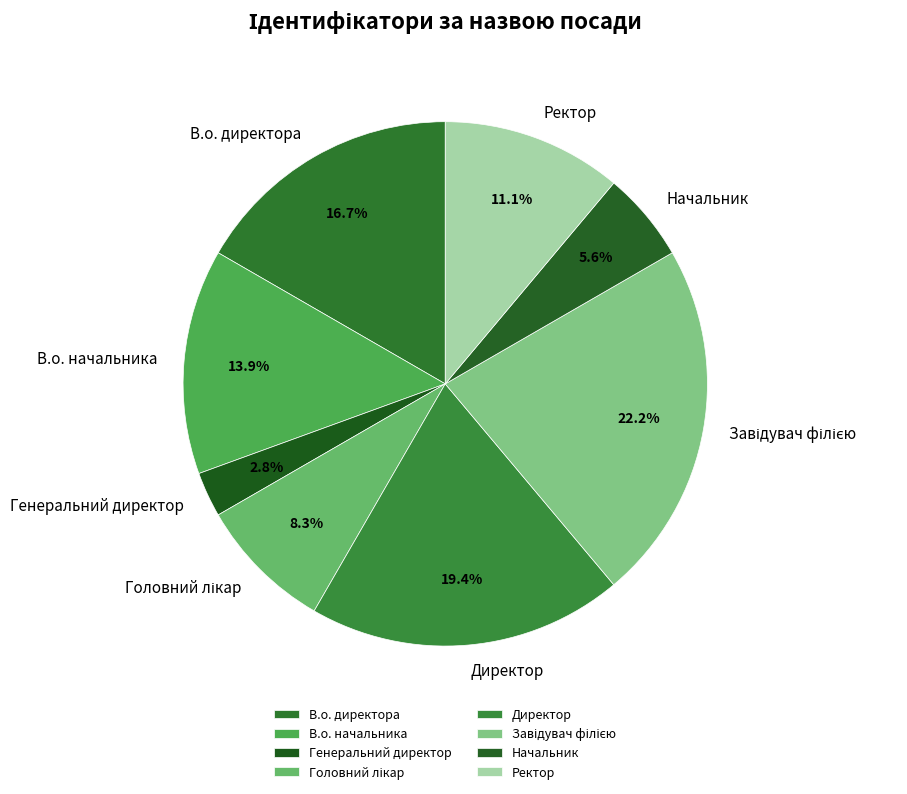

To the nearest percent, what portion does Директор represent?

19%